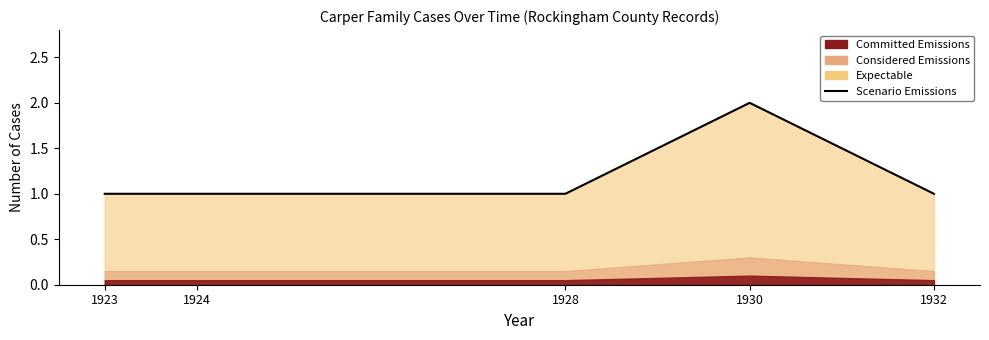

Reading left to right, transcribe all the data shown in this chart.

1923=1	1924=1	1928=1	1930=2	1932=1